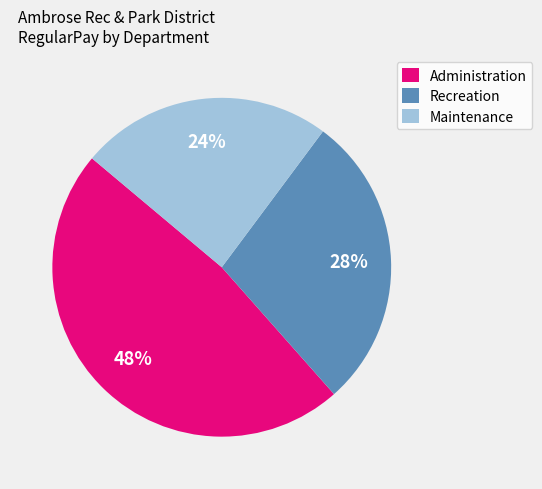

Combined, do Maintenance and Recreation account for over 50%?

Yes